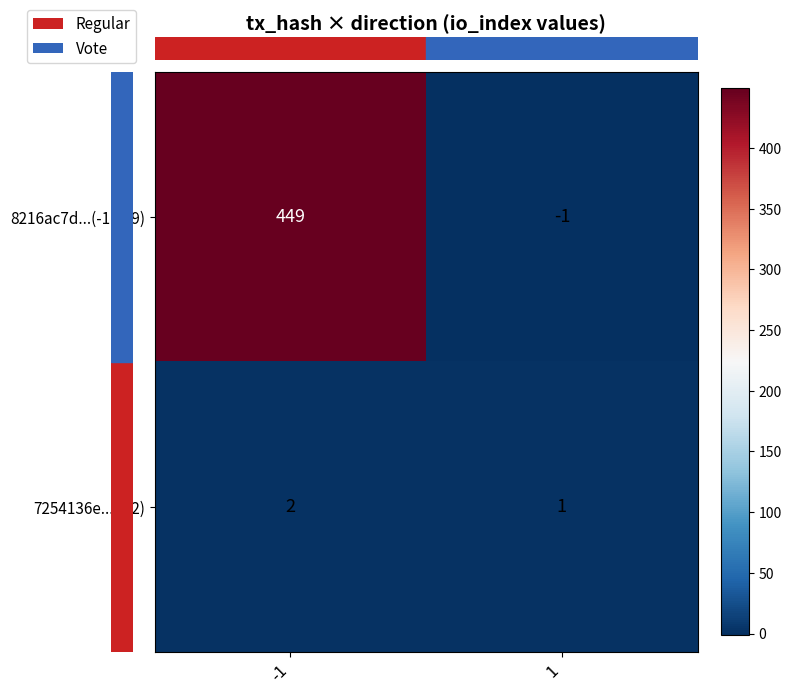

What is the difference between the maximum and minimum values in the 8216ac7d...(-1,449) series?

450